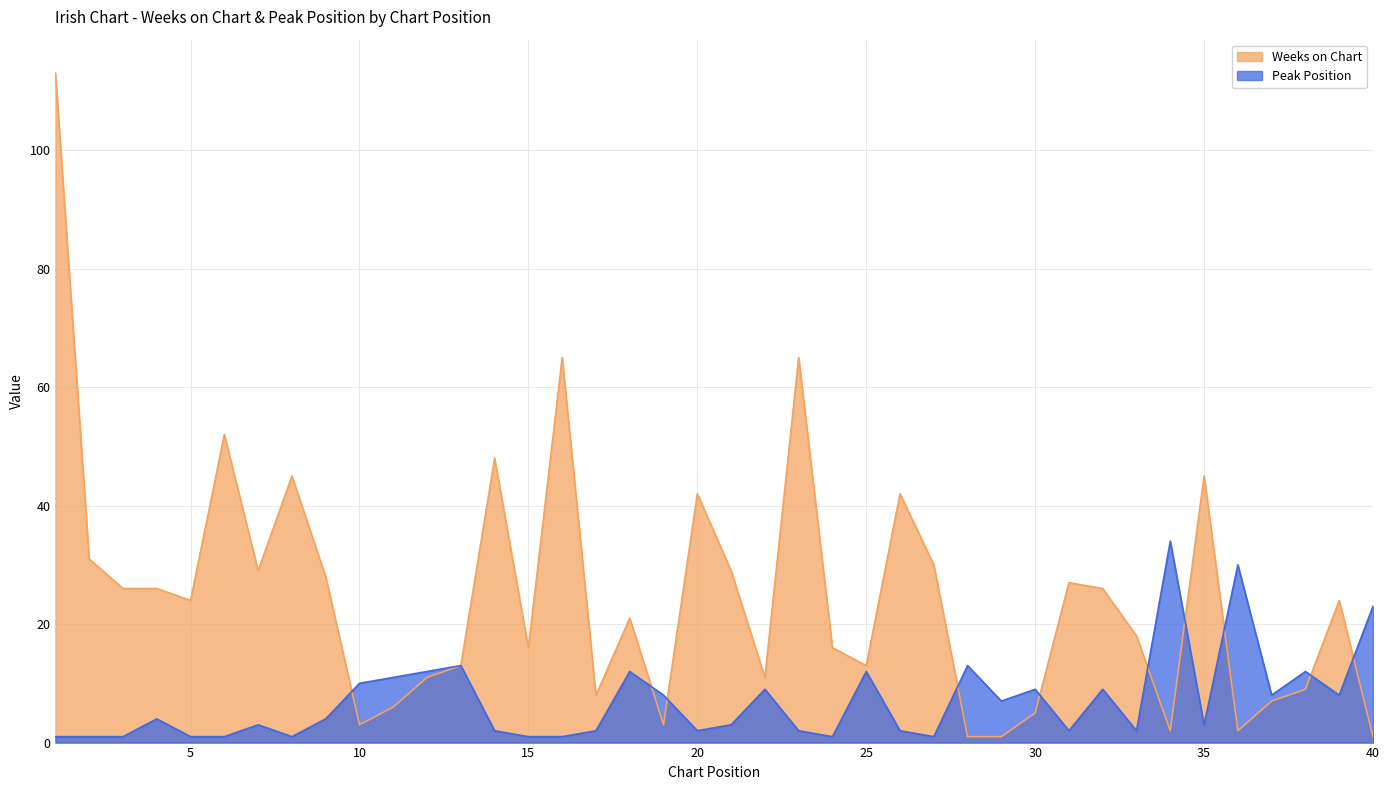

At which category does Weeks on Chart reach its first local peak?

6